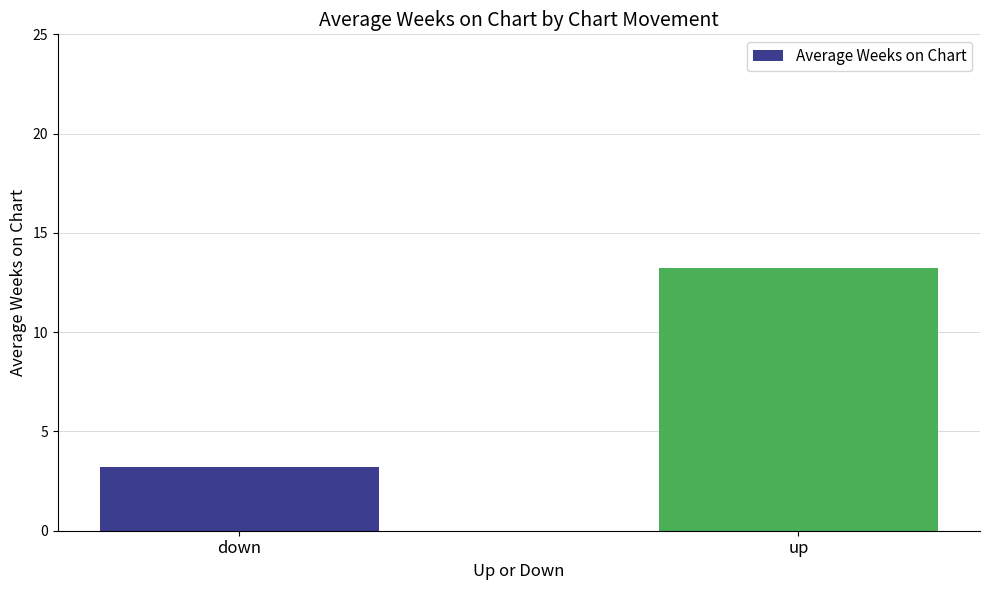

How many data points are less than 13?

1